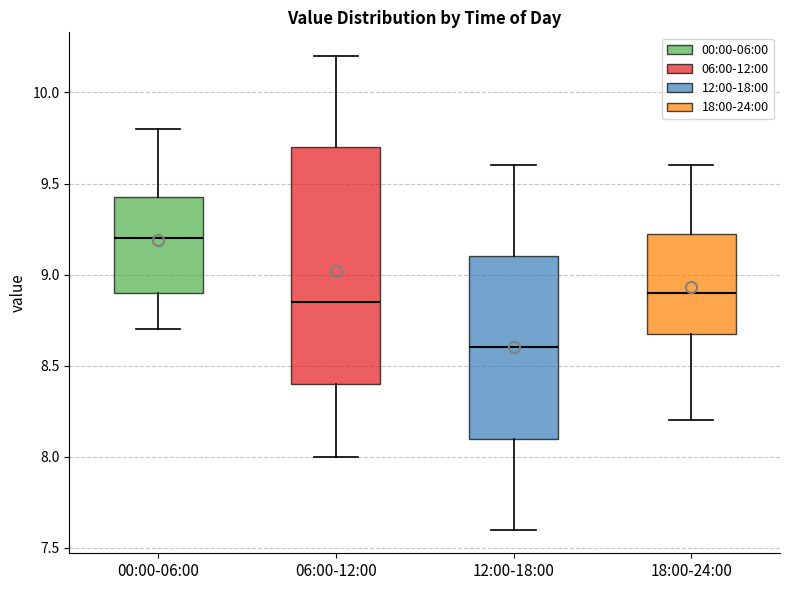

Which box has the highest median line?

00:00-06:00